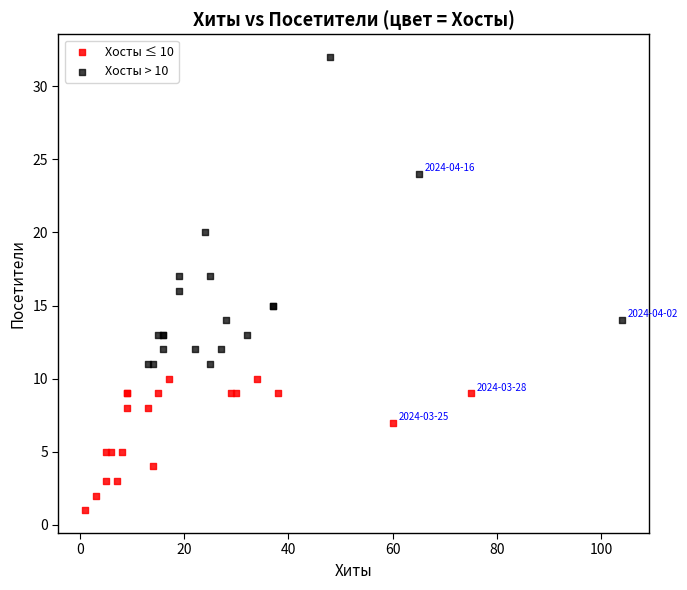

Which series contains the highest Y value?

Хосты > 10